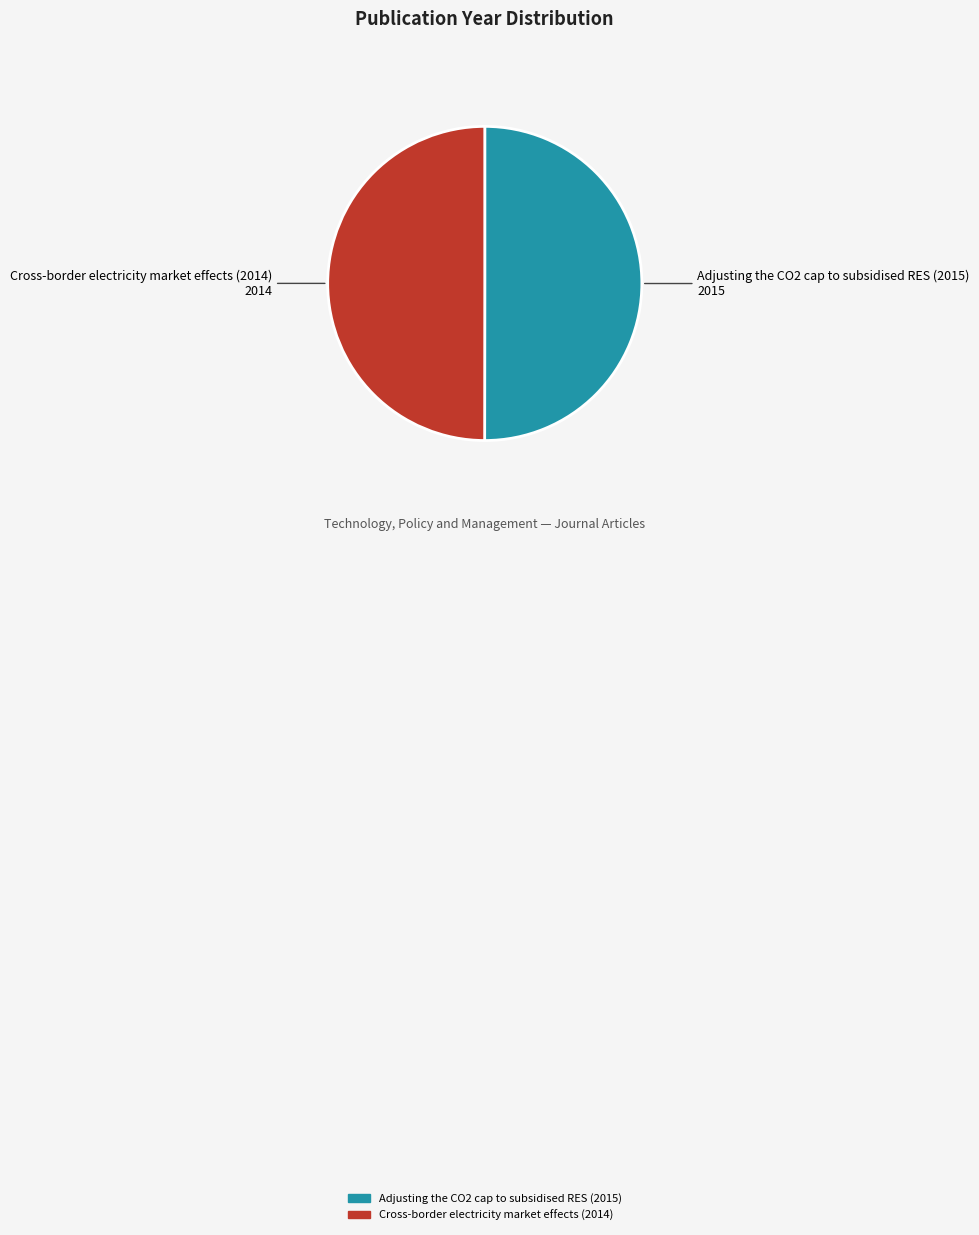

Do Cross-border electricity market effects (2014) and Adjusting the CO2 cap to subsidised RES (2015) together represent more than half of the pie?

Yes